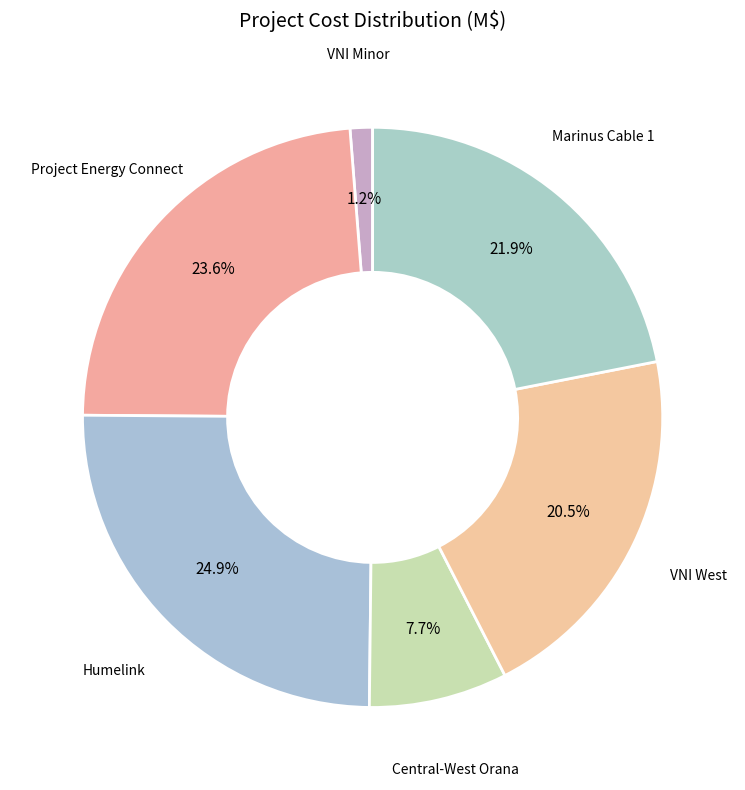

What percentage is the Humelink slice, to the nearest percent?

25%